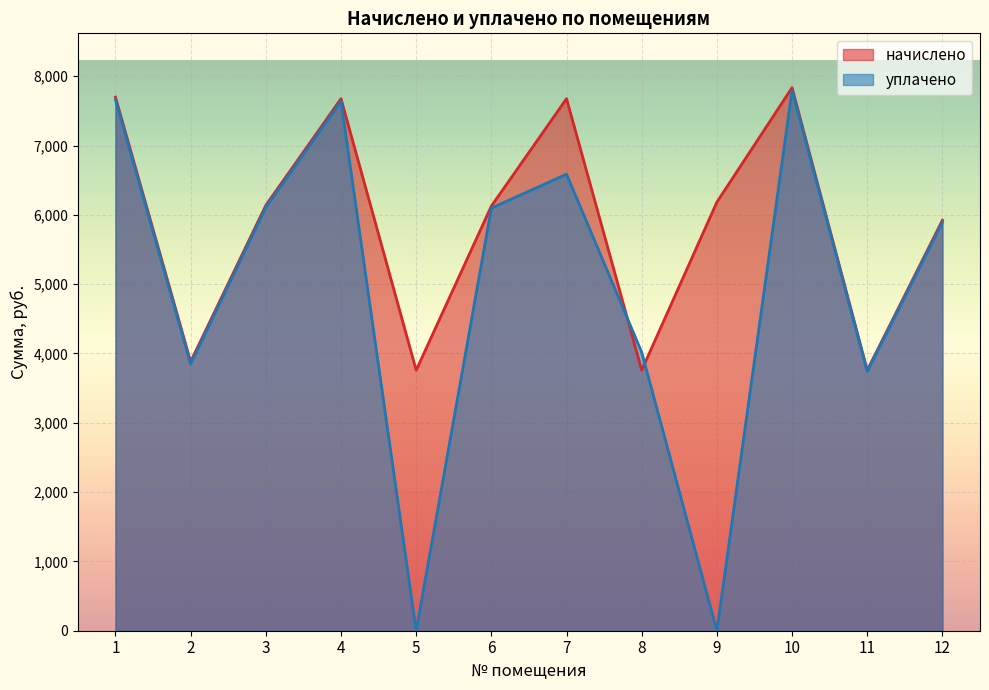

Which has a higher value, 11 or 4?

4